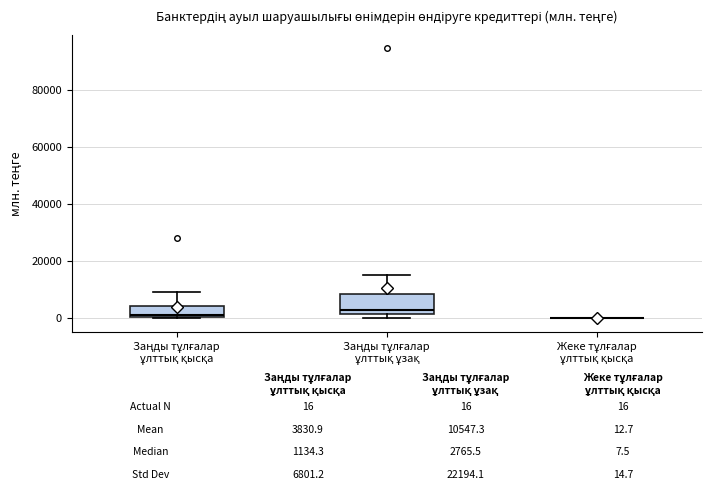

Which box is the tallest, from its lower edge to its upper edge?

Заңды тұлғалар ұлттық ұзақ